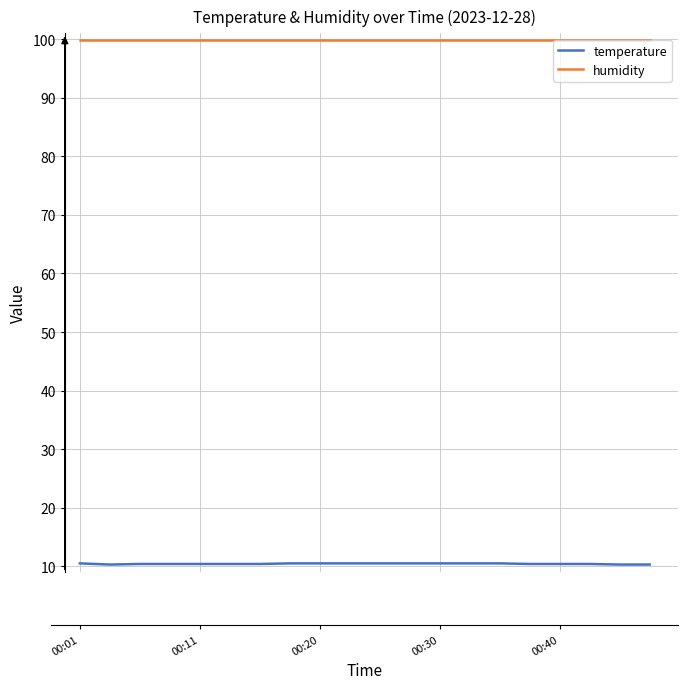

True or false: humidity and temperature intersect in this chart.

False